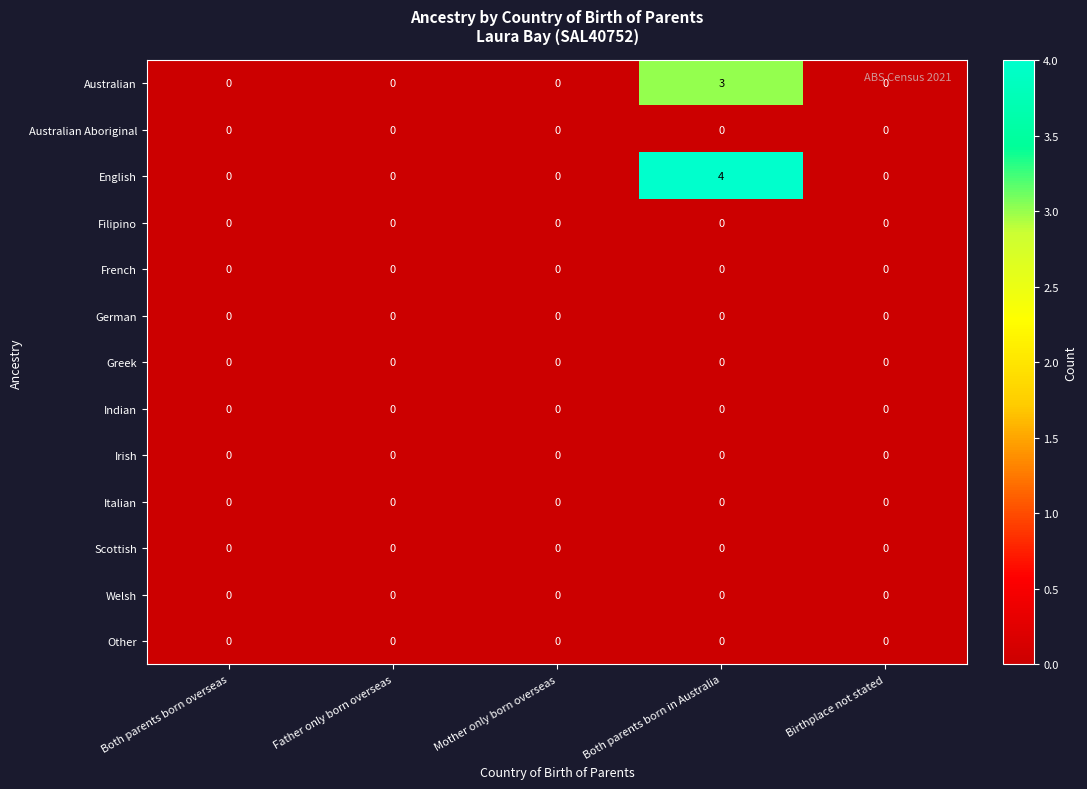

At which category is the sum across all series the highest?

Both parents born in Australia